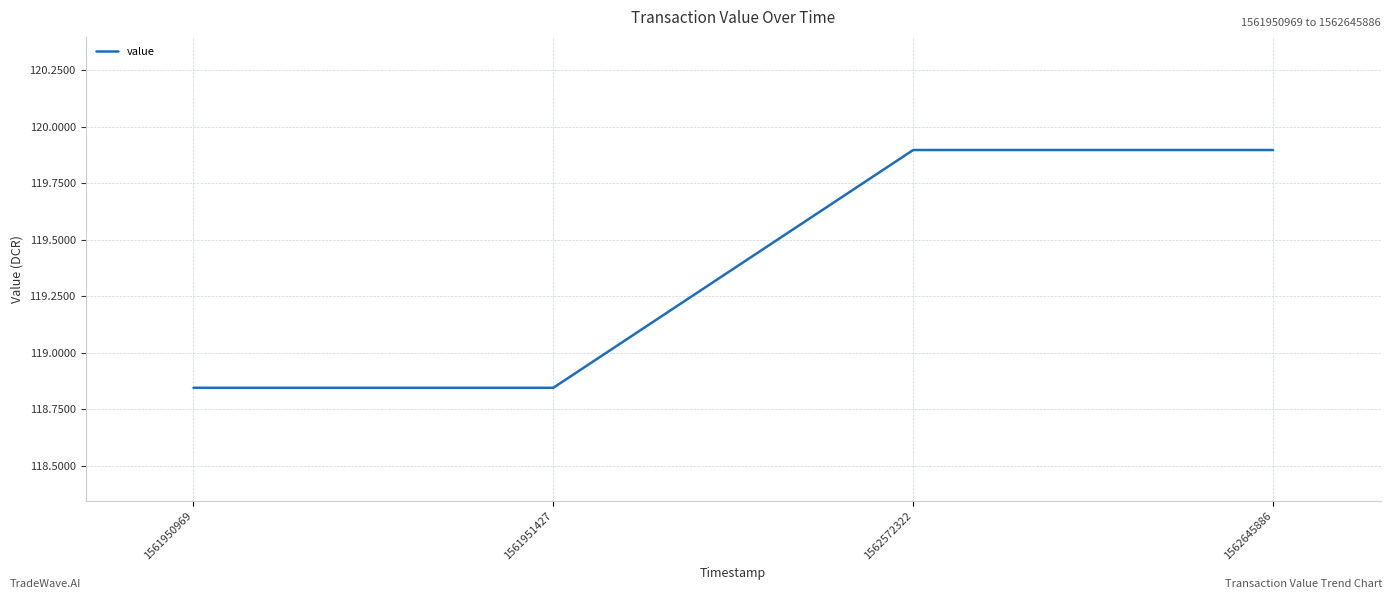

Is it true that the value at 1561951427 is 166.3?

False